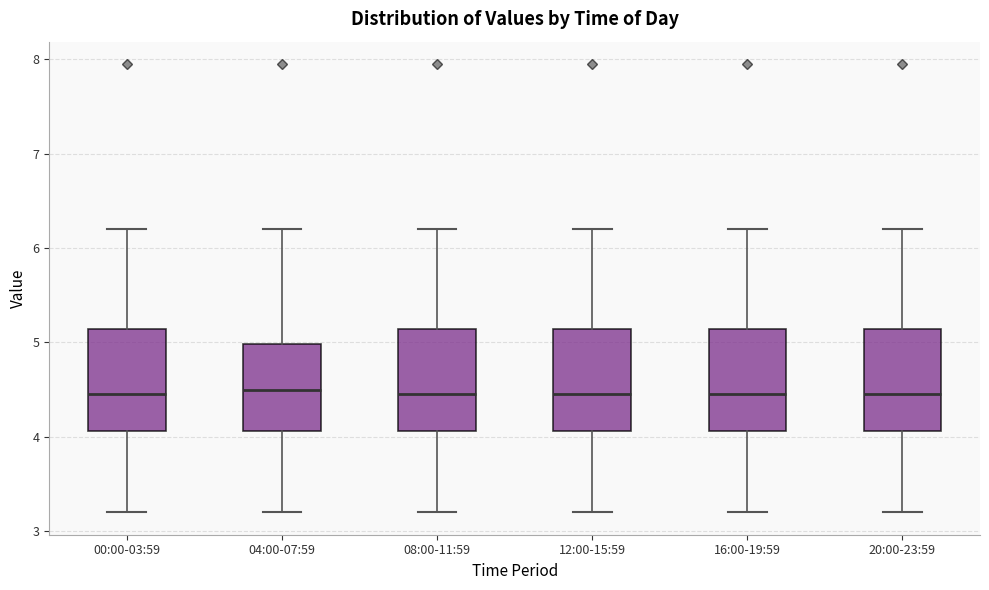

Reading left to right, transcribe this box plot: for each box, give where its median line is, the range the box spans, and where its two whiskers end, as read against the y-axis. The values are not printed on the chart, so give them approximately, as read against the axis.

00:00-03:59: median 4.5, box 4.1 to 5.1, whiskers 3.2 to 6.2
04:00-07:59: median 4.5, box 4.1 to 5.0, whiskers 3.2 to 6.2
08:00-11:59: median 4.5, box 4.1 to 5.1, whiskers 3.2 to 6.2
12:00-15:59: median 4.5, box 4.1 to 5.1, whiskers 3.2 to 6.2
16:00-19:59: median 4.5, box 4.1 to 5.1, whiskers 3.2 to 6.2
20:00-23:59: median 4.5, box 4.1 to 5.1, whiskers 3.2 to 6.2